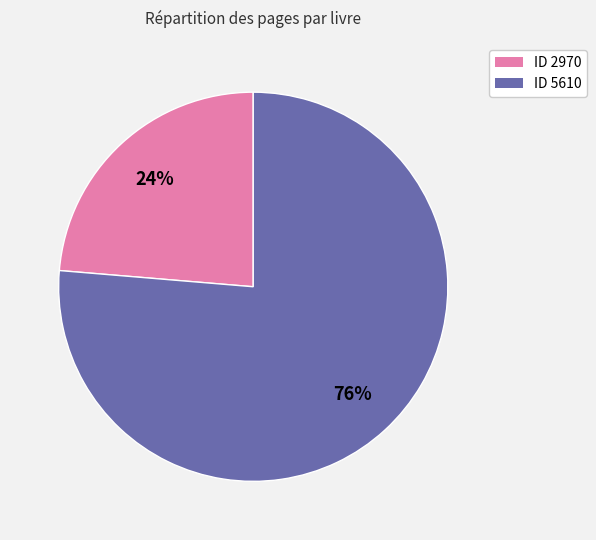

What percentage is the ID 5610 slice, to the nearest percent?

76%